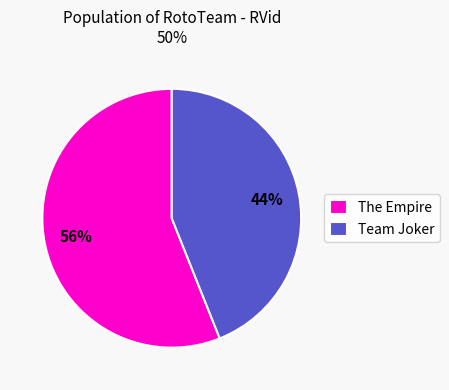

Is it true that The Empire is 43% of the pie?

False